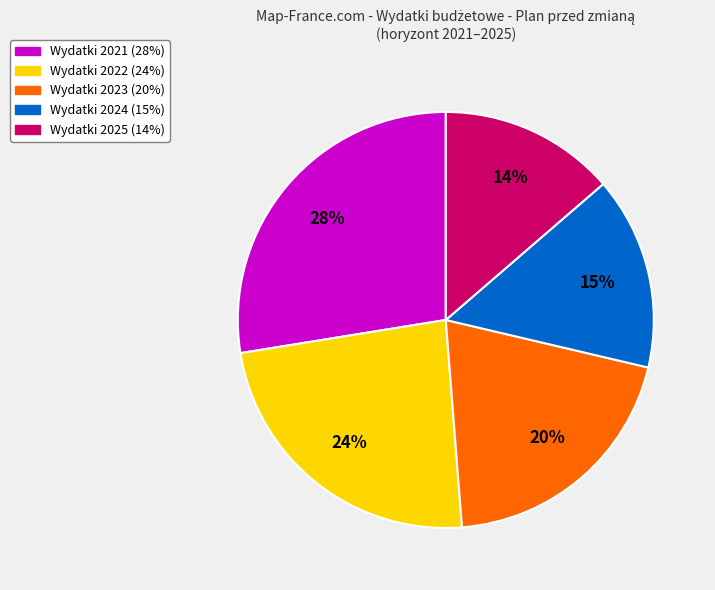

How many segments does this pie chart have?

5